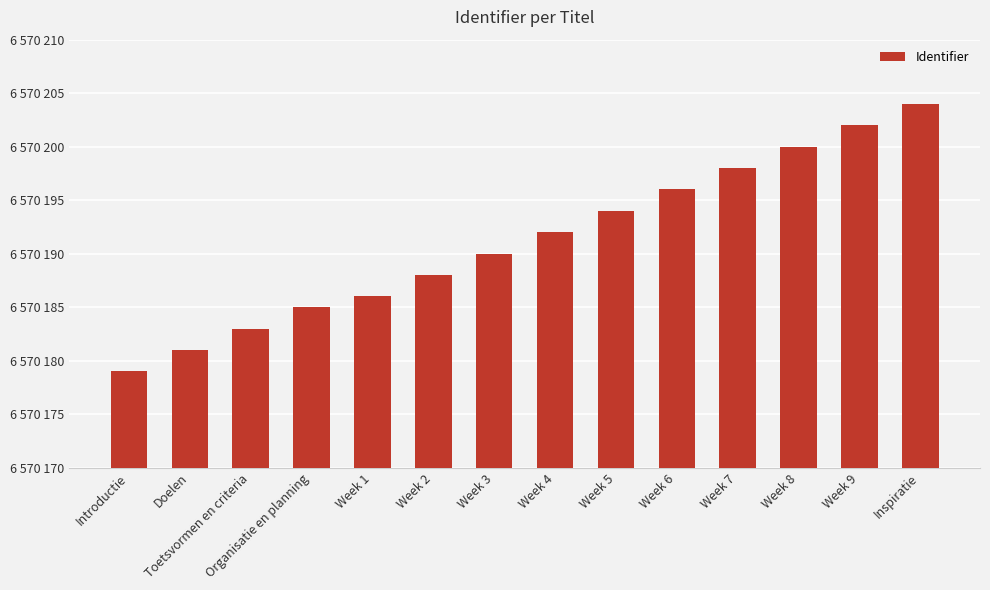

At which category does the chart reach its minimum across all series?

Introductie